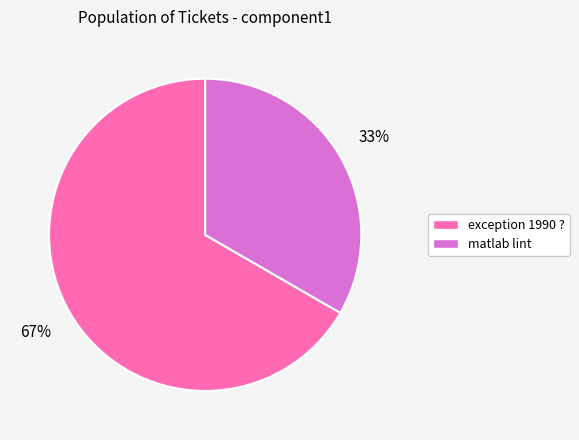

Combined, do matlab lint and exception 1990 ? account for over 50%?

Yes